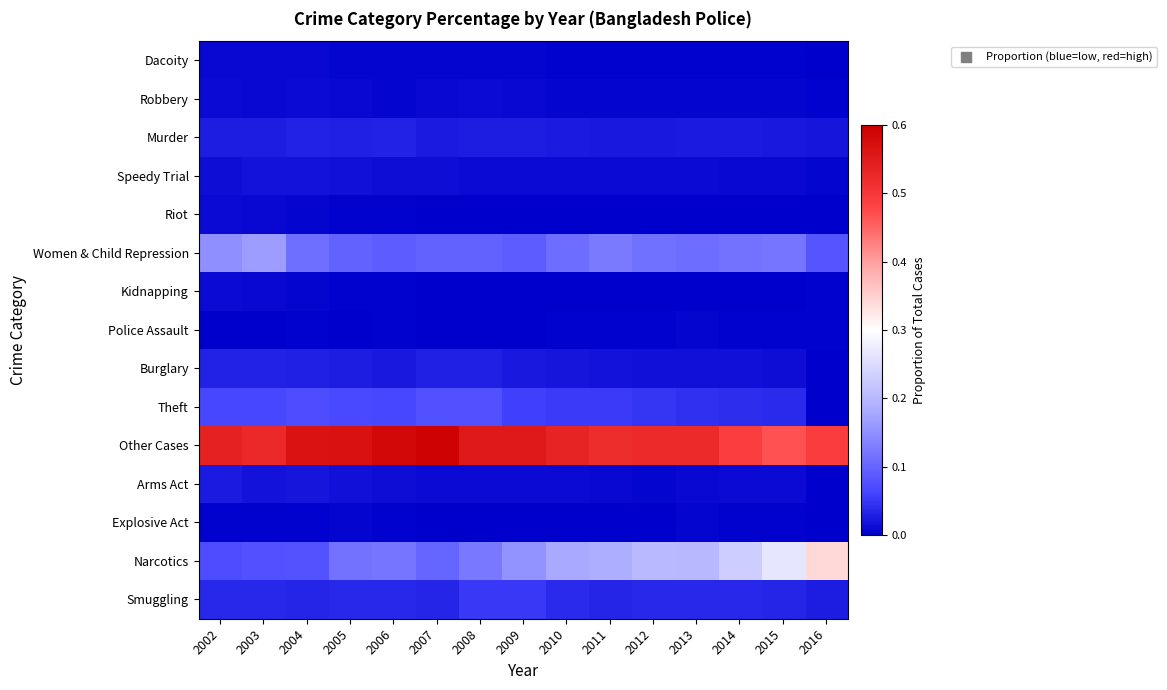

Reading right to left, what are all the values shown in this chart?

Dacoity: 2016=0.0	2015=0.0	2014=0.0	2013=0.0	2012=0.0	2011=0.0	2010=0.0	2009=0.0	2008=0.0	2007=0.0	2006=0.0	2005=0.0	2004=0.0	2003=0.0	2002=0.0
Robbery: 2016=0.0	2015=0.0	2014=0.0	2013=0.0	2012=0.0	2011=0.0	2010=0.0	2009=0.0	2008=0.0	2007=0.0	2006=0.0	2005=0.0	2004=0.0	2003=0.0	2002=0.0
Murder: 2016=0.0	2015=0.0	2014=0.0	2013=0.0	2012=0.0	2011=0.0	2010=0.0	2009=0.0	2008=0.0	2007=0.0	2006=0.0	2005=0.0	2004=0.0	2003=0.0	2002=0.0
Speedy Trial: 2016=0.0	2015=0.0	2014=0.0	2013=0.0	2012=0.0	2011=0.0	2010=0.0	2009=0.0	2008=0.0	2007=0.0	2006=0.0	2005=0.0	2004=0.0	2003=0.0	2002=0.0
Riot: 2016=0.0	2015=0.0	2014=0.0	2013=0.0	2012=0.0	2011=0.0	2010=0.0	2009=0.0	2008=0.0	2007=0.0	2006=0.0	2005=0.0	2004=0.0	2003=0.0	2002=0.0
Women & Child Repression: 2016=0.1	2015=0.1	2014=0.1	2013=0.1	2012=0.1	2011=0.1	2010=0.1	2009=0.1	2008=0.1	2007=0.1	2006=0.1	2005=0.1	2004=0.1	2003=0.2	2002=0.1
Kidnapping: 2016=0.0	2015=0.0	2014=0.0	2013=0.0	2012=0.0	2011=0.0	2010=0.0	2009=0.0	2008=0.0	2007=0.0	2006=0.0	2005=0.0	2004=0.0	2003=0.0	2002=0.0
Police Assault: 2016=0.0	2015=0.0	2014=0.0	2013=0.0	2012=0.0	2011=0.0	2010=0.0	2009=0.0	2008=0.0	2007=0.0	2006=0.0	2005=0.0	2004=0.0	2003=0.0	2002=0.0
Burglary: 2016=0.0	2015=0.0	2014=0.0	2013=0.0	2012=0.0	2011=0.0	2010=0.0	2009=0.0	2008=0.0	2007=0.0	2006=0.0	2005=0.0	2004=0.0	2003=0.0	2002=0.0
Theft: 2016=0.0	2015=0.0	2014=0.0	2013=0.0	2012=0.0	2011=0.1	2010=0.1	2009=0.1	2008=0.1	2007=0.1	2006=0.1	2005=0.1	2004=0.1	2003=0.1	2002=0.1
Other Cases: 2016=0.5	2015=0.5	2014=0.5	2013=0.5	2012=0.5	2011=0.5	2010=0.5	2009=0.6	2008=0.6	2007=0.6	2006=0.6	2005=0.6	2004=0.6	2003=0.5	2002=0.5
Arms Act: 2016=0.0	2015=0.0	2014=0.0	2013=0.0	2012=0.0	2011=0.0	2010=0.0	2009=0.0	2008=0.0	2007=0.0	2006=0.0	2005=0.0	2004=0.0	2003=0.0	2002=0.0
Explosive Act: 2016=0.0	2015=0.0	2014=0.0	2013=0.0	2012=0.0	2011=0.0	2010=0.0	2009=0.0	2008=0.0	2007=0.0	2006=0.0	2005=0.0	2004=0.0	2003=0.0	2002=0.0
Narcotics: 2016=0.3	2015=0.3	2014=0.2	2013=0.2	2012=0.2	2011=0.2	2010=0.2	2009=0.2	2008=0.1	2007=0.1	2006=0.1	2005=0.1	2004=0.1	2003=0.1	2002=0.1
Smuggling: 2016=0.0	2015=0.0	2014=0.0	2013=0.0	2012=0.0	2011=0.0	2010=0.0	2009=0.0	2008=0.1	2007=0.0	2006=0.0	2005=0.0	2004=0.0	2003=0.0	2002=0.0